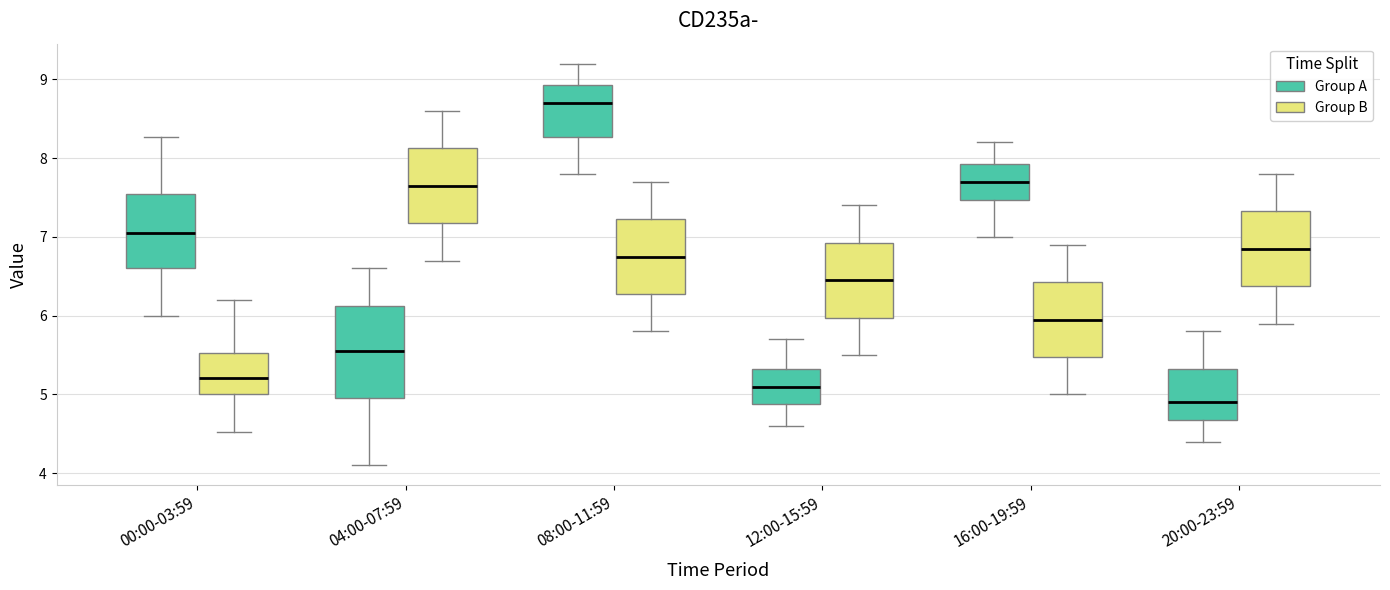

Reading left to right, transcribe this box plot: for each box, give where its median line is, the range the box spans, and where its two whiskers end, as read against the y-axis. The values are not printed on the chart, so give them approximately, as read against the axis.

00:00-03:59 (Group A): median 7.1, box 6.6 to 7.5, whiskers 6.0 to 8.3
00:00-03:59 (Group B): median 5.2, box 5.0 to 5.5, whiskers 4.5 to 6.2
04:00-07:59 (Group A): median 5.6, box 5.0 to 6.1, whiskers 4.1 to 6.6
04:00-07:59 (Group B): median 7.7, box 7.2 to 8.1, whiskers 6.7 to 8.6
08:00-11:59 (Group A): median 8.7, box 8.3 to 8.9, whiskers 7.8 to 9.2
08:00-11:59 (Group B): median 6.8, box 6.3 to 7.2, whiskers 5.8 to 7.7
12:00-15:59 (Group A): median 5.1, box 4.9 to 5.3, whiskers 4.6 to 5.7
12:00-15:59 (Group B): median 6.5, box 6.0 to 6.9, whiskers 5.5 to 7.4
16:00-19:59 (Group A): median 7.7, box 7.5 to 7.9, whiskers 7.0 to 8.2
16:00-19:59 (Group B): median 6.0, box 5.5 to 6.4, whiskers 5.0 to 6.9
20:00-23:59 (Group A): median 4.9, box 4.7 to 5.3, whiskers 4.4 to 5.8
20:00-23:59 (Group B): median 6.9, box 6.4 to 7.3, whiskers 5.9 to 7.8